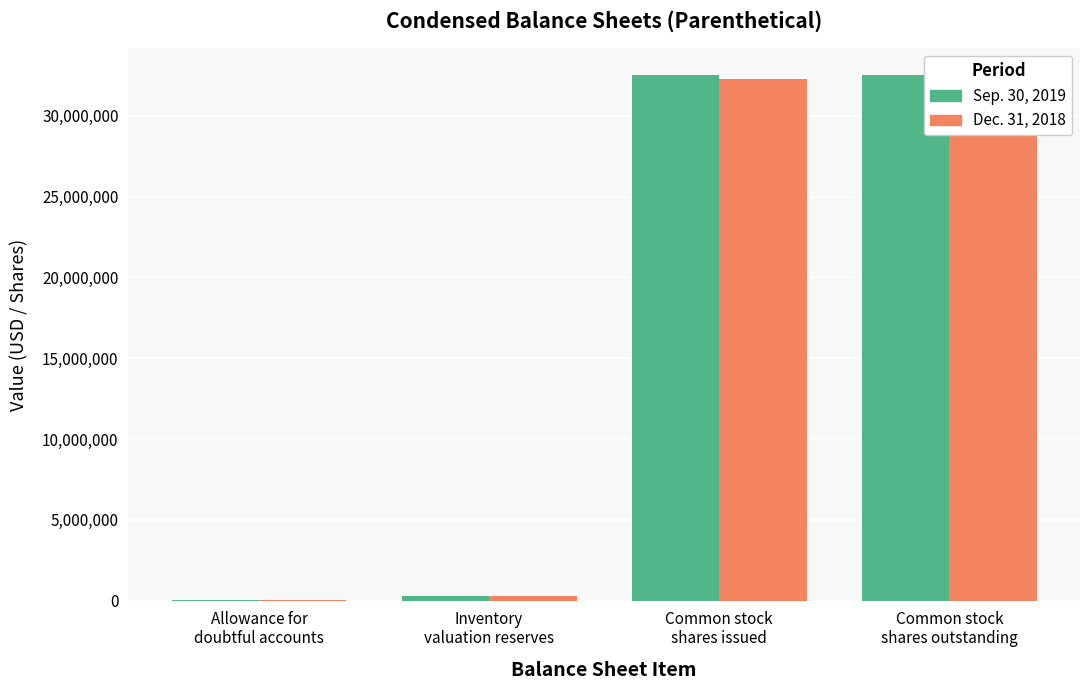

List the series in order of their peak value, lowest first.

Dec. 31, 2018, Sep. 30, 2019